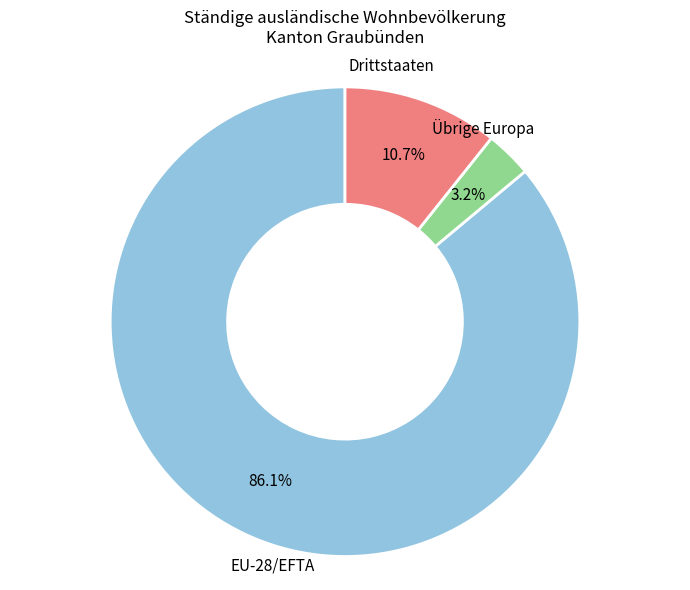

Is there a majority slice in this chart?

Yes